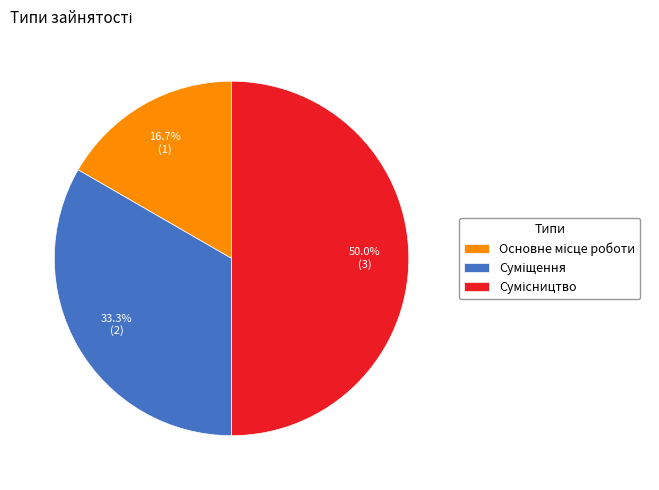

Count the number of slices in the pie.

3